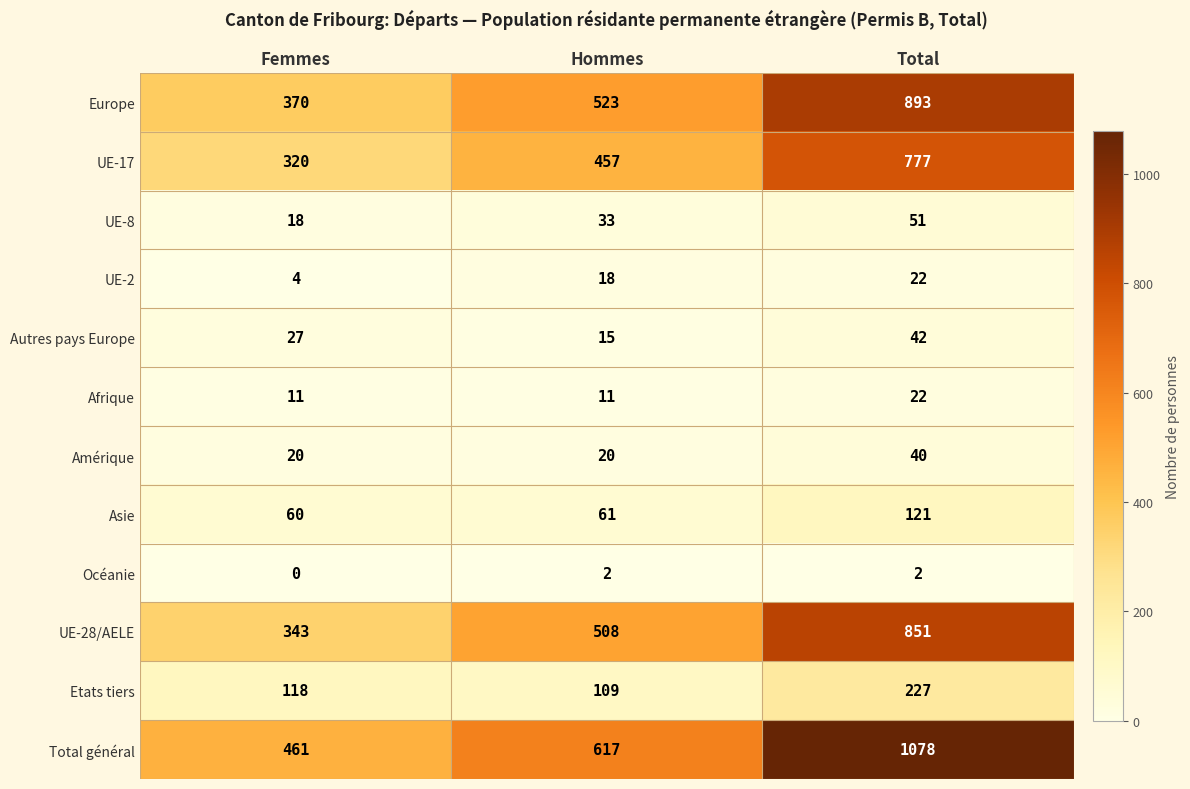

Is it true that Europe equals 326 at Hommes?

False